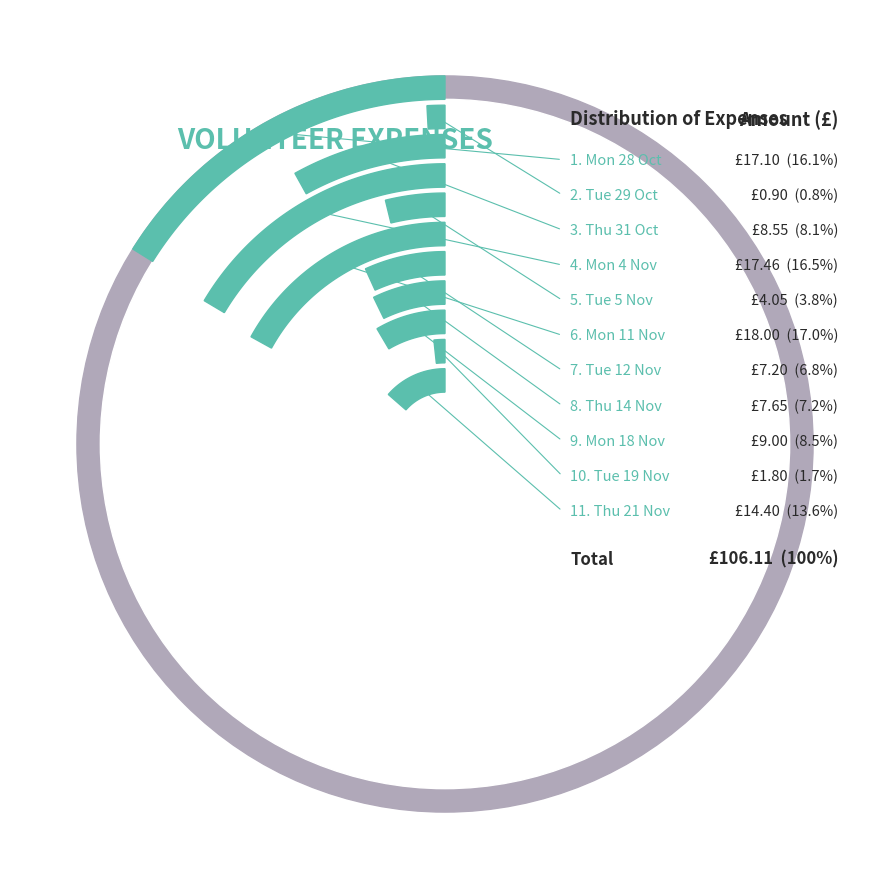

What is the total percentage of Thursday 21 November 2019 and Monday 18 November 2019?

22.1%